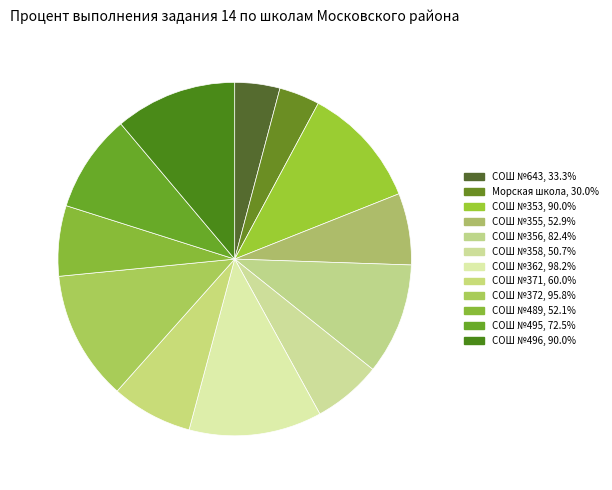

Count the number of slices in the pie.

12